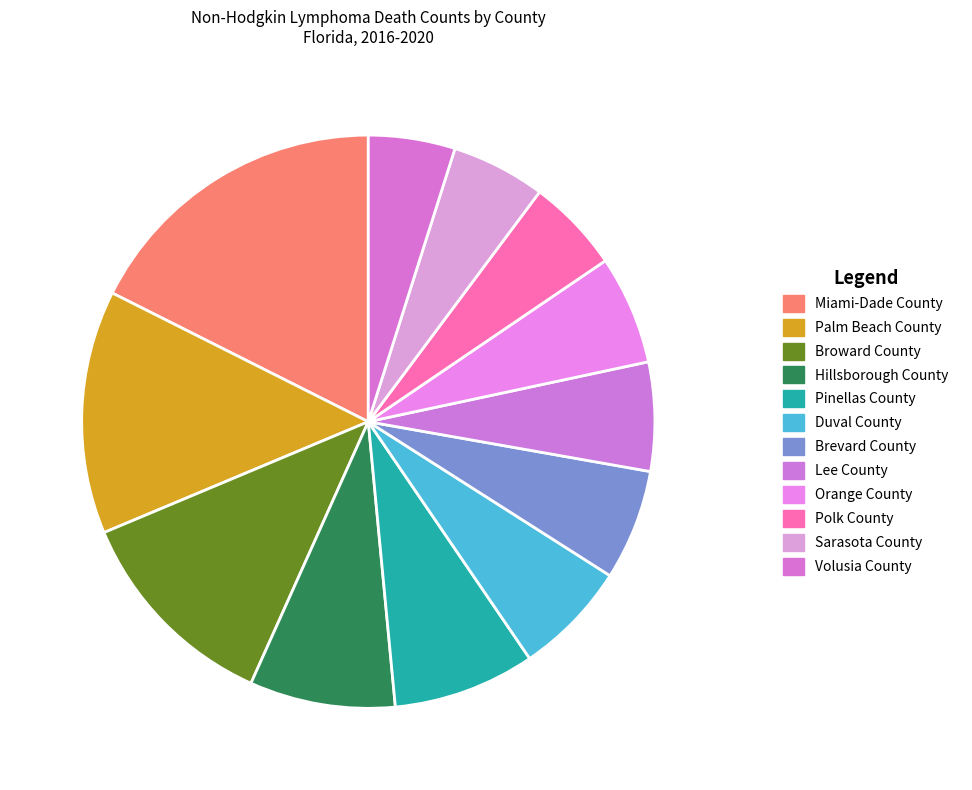

The Brevard County slice represents 6% of the pie. True or false?

True